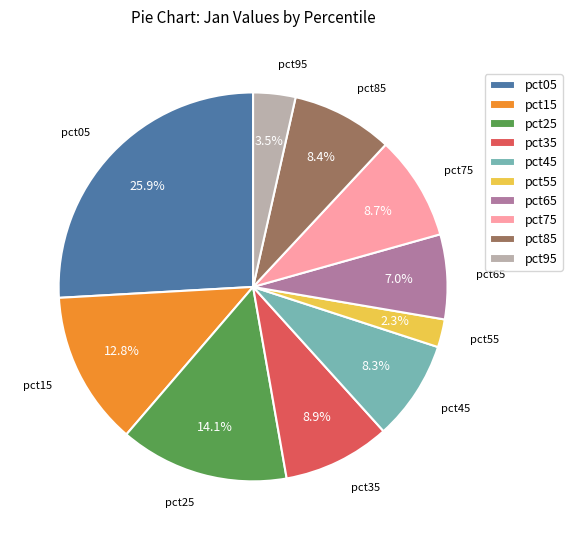

Is it true that pct55 is 2% of the pie?

True